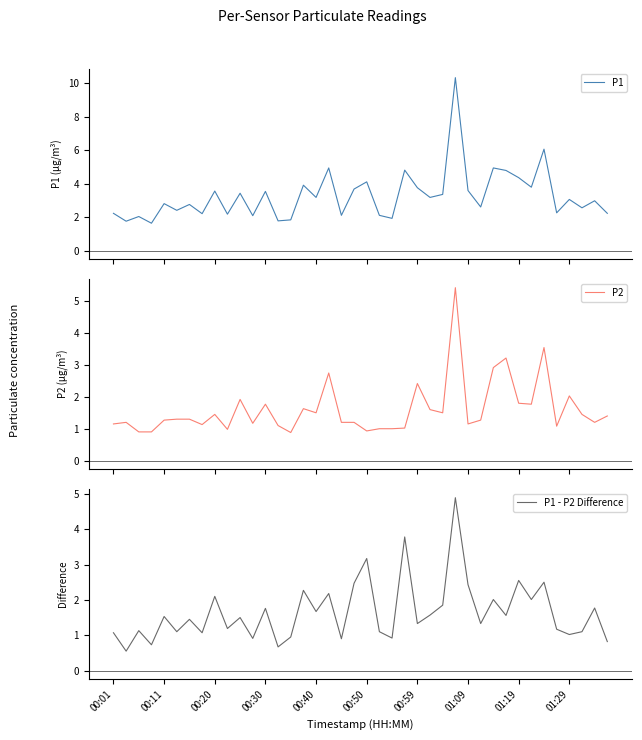

The P2 series shows 1.5 at 22. True or false?

False